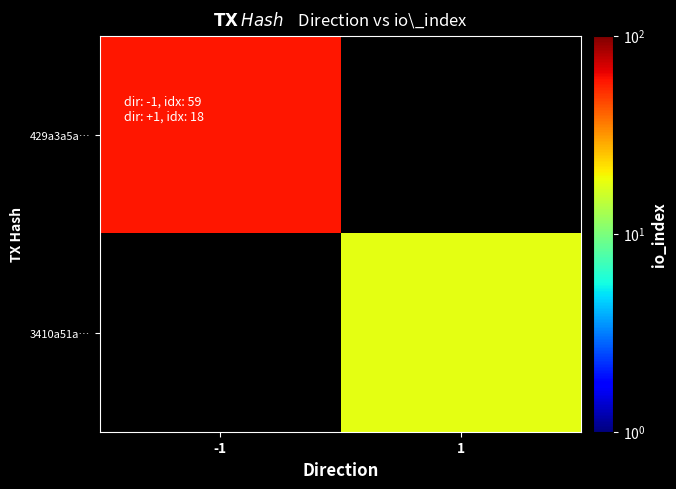

At how many categories does at least one series exceed 18?

1